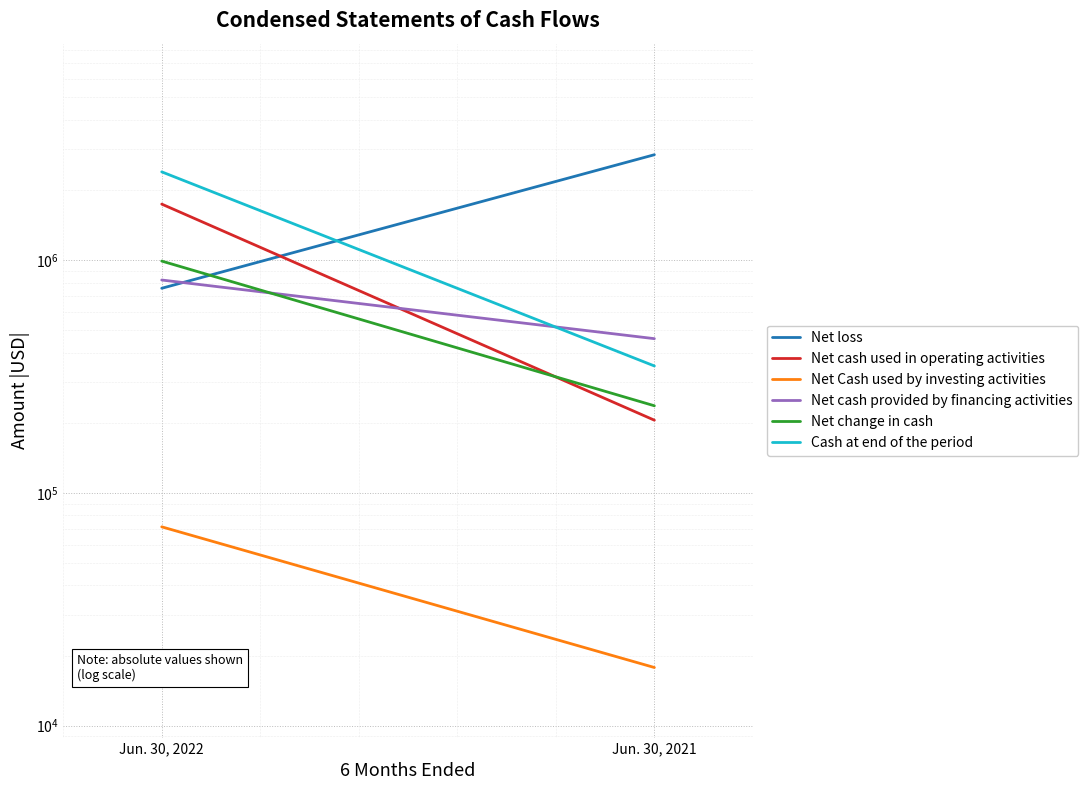

What is the difference between the highest and lowest values at Jun. 30, 2021?

2817388